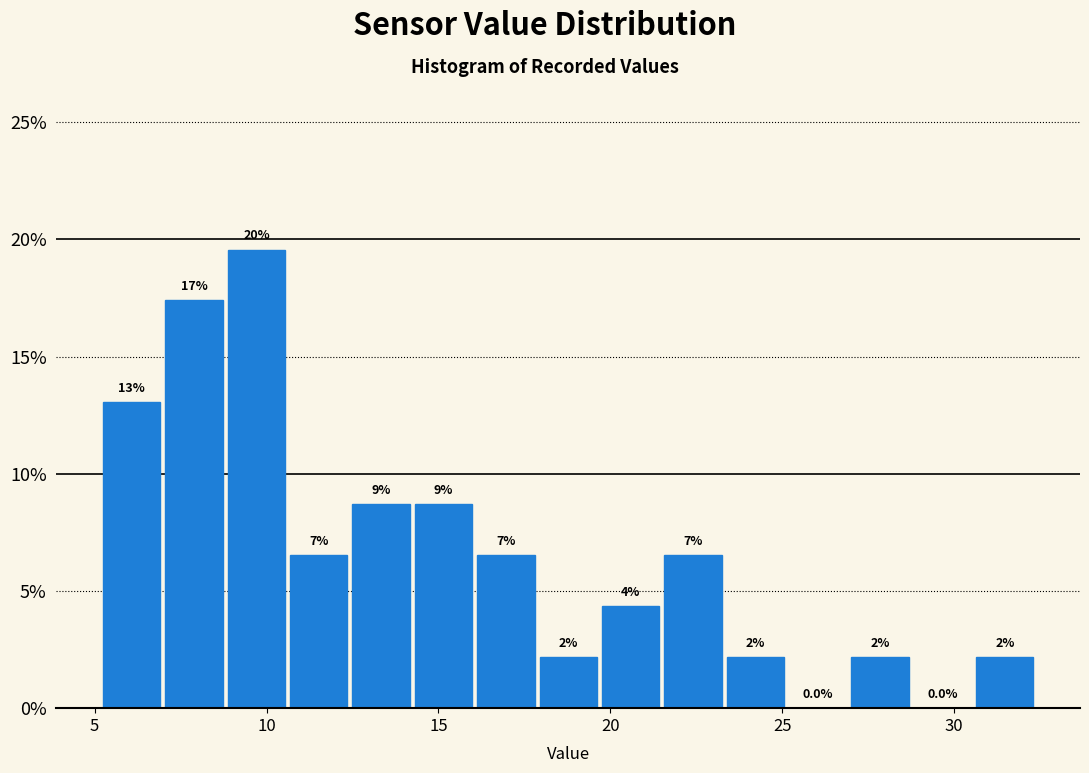

Read against the x-axis, roughly where is the centre of the tallest bar?

9.5